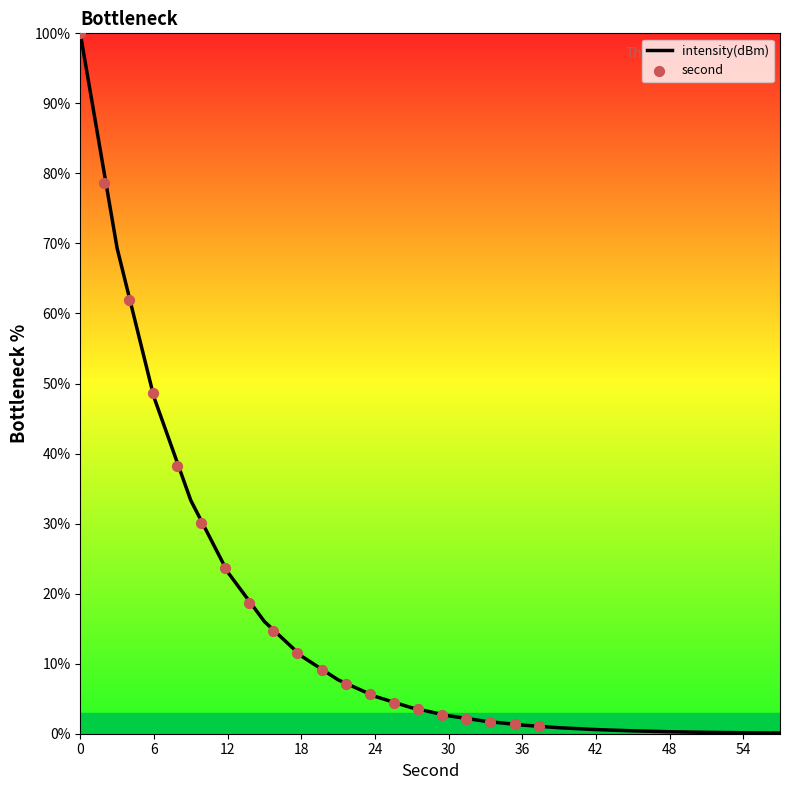

Which series contains the highest Y value?

intensity(dBm)